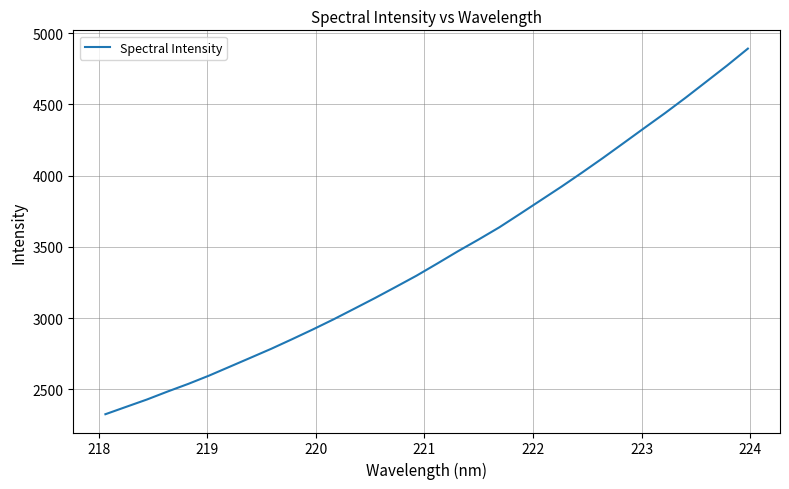

What is the greatest value displayed?

4891.2